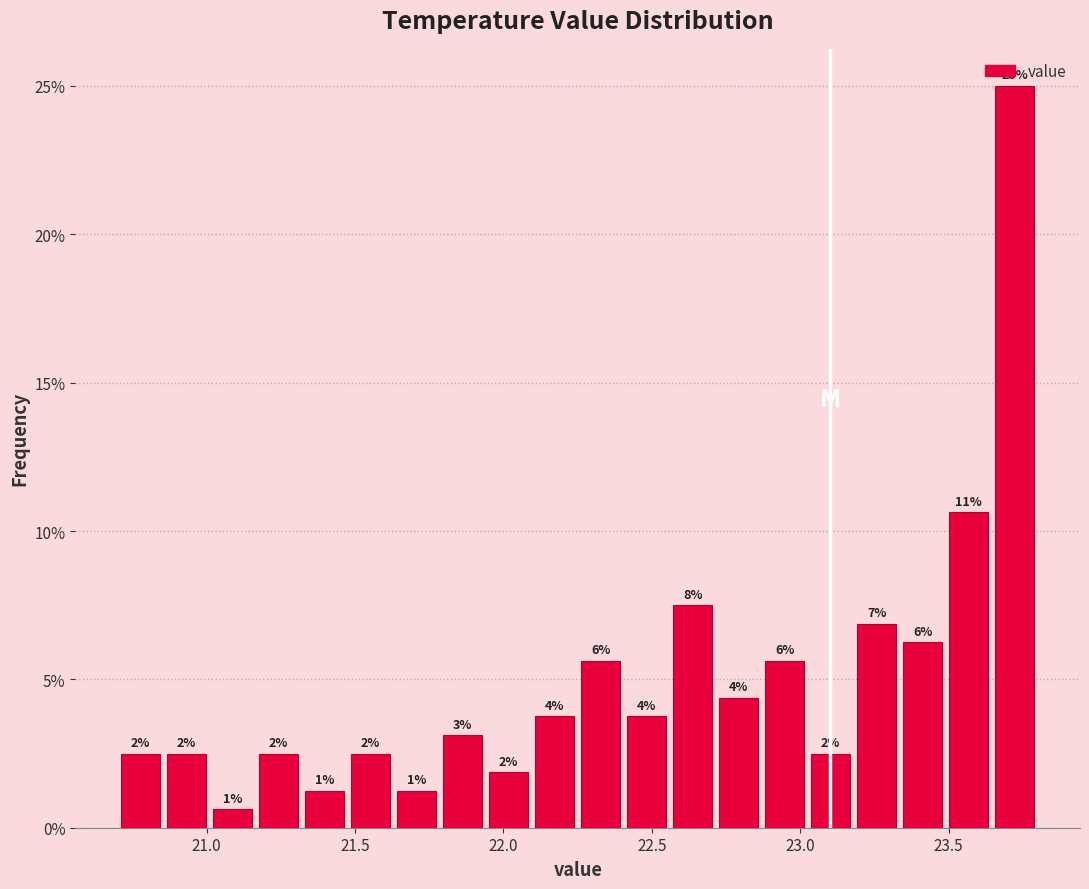

Read against the x-axis, roughly where is the centre of the tallest bar?

23.70